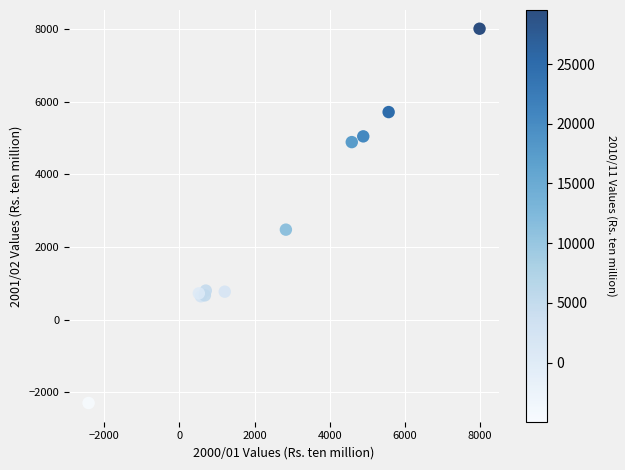

What Y value in the scatter plot is closest to 2856?

2477.2